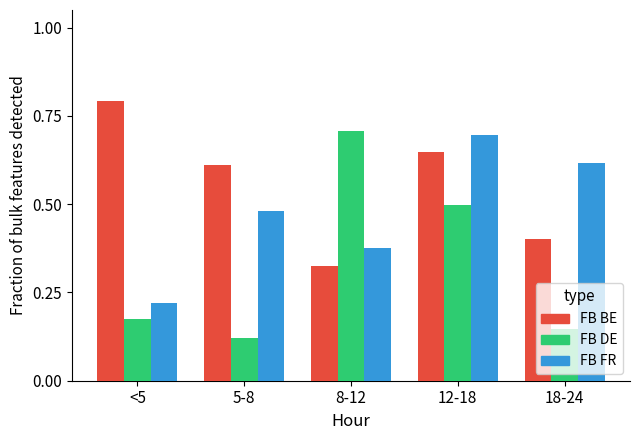

List the series in order of their overall mean, lowest first.

FB DE, FB FR, FB BE